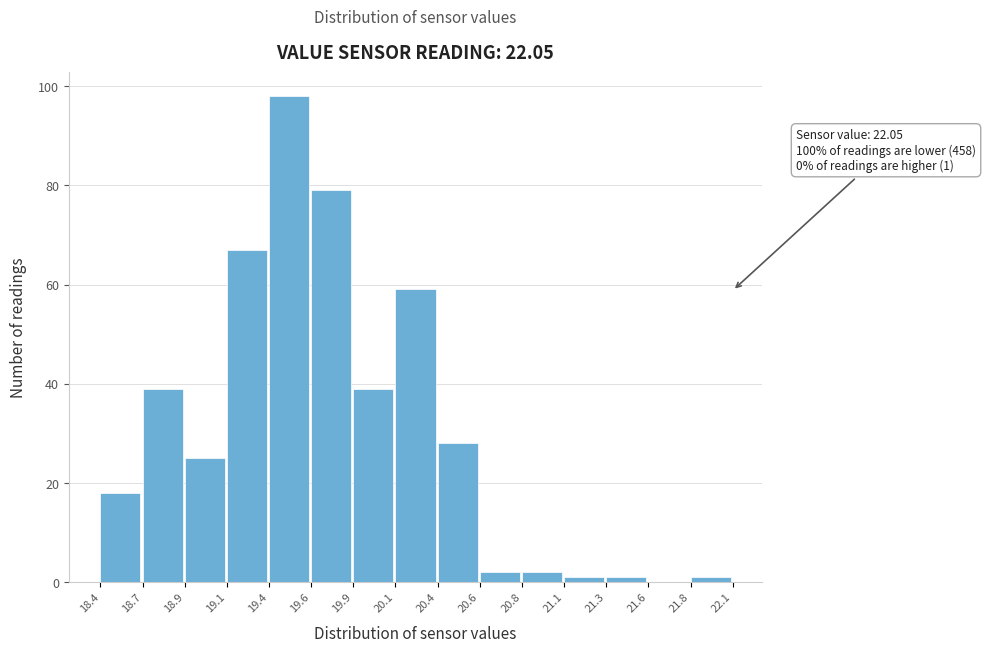

Reading right to left, transcribe all the data shown in this chart.

21.8=1	21.6=0	21.3=1	21.1=1	20.8=2	20.6=2	20.4=28	20.1=59	19.9=39	19.6=79	19.4=98	19.1=67	18.9=25	18.7=39	18.4=18